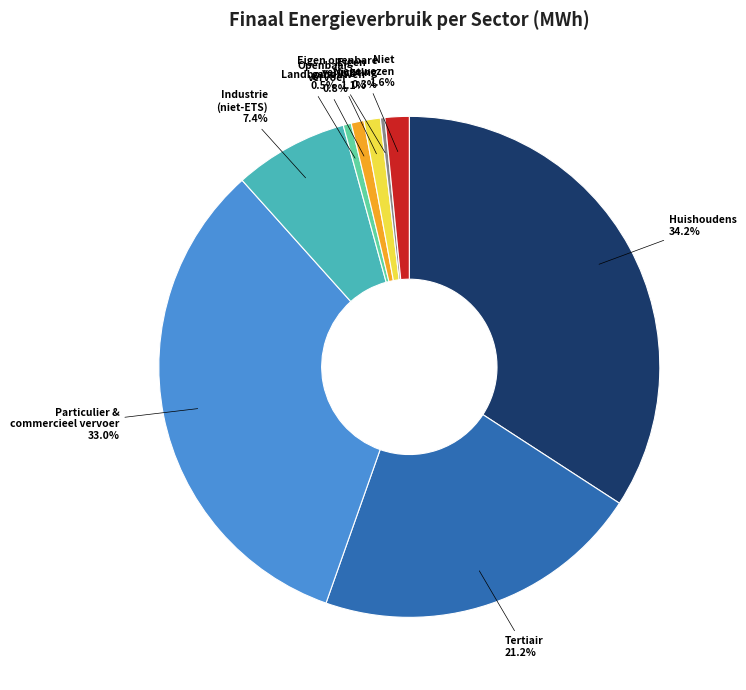

Does any single category account for the majority?

No